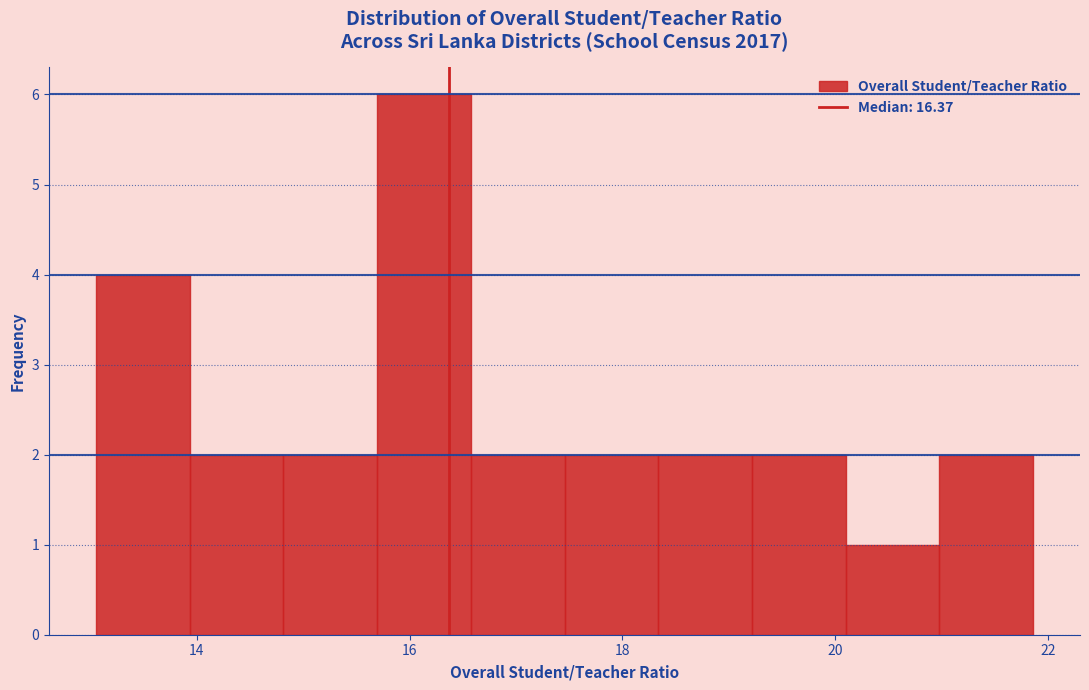

Over which range of the x-axis is the bar tallest?

15.6 to 16.6